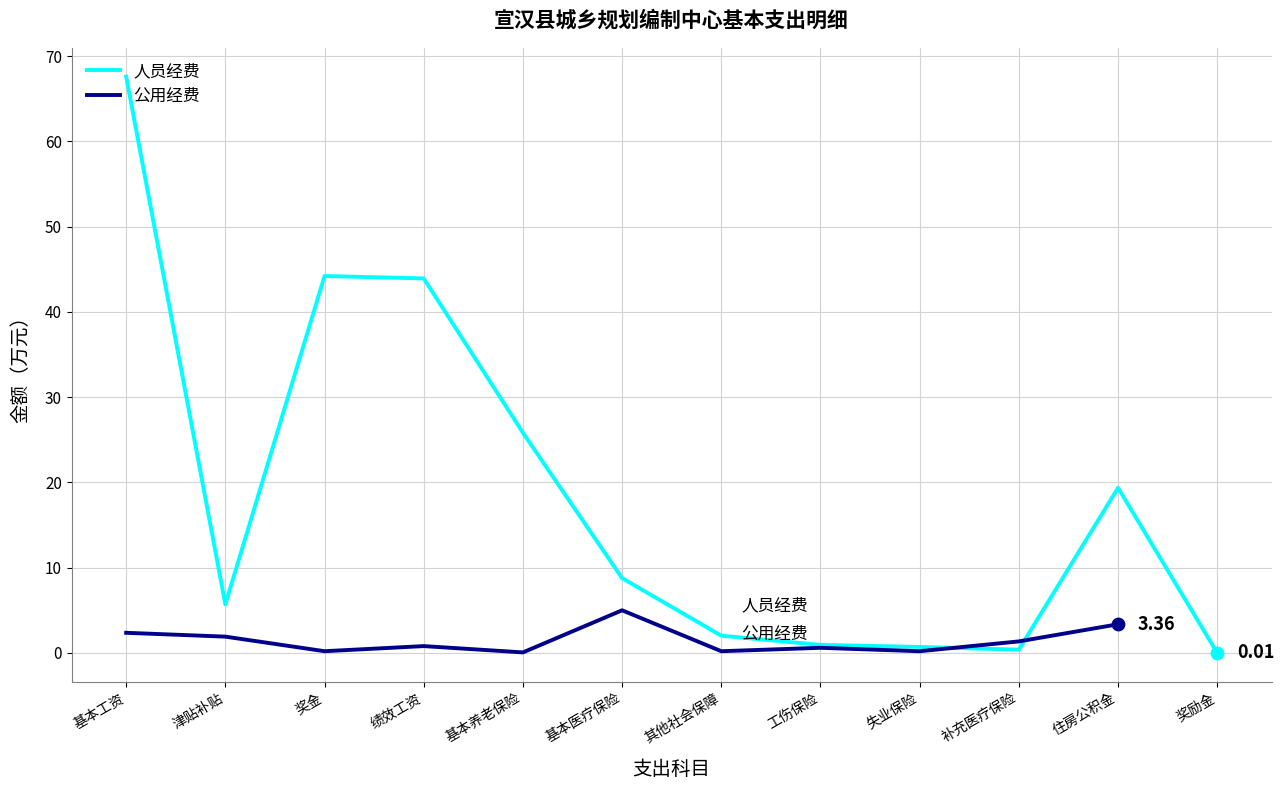

What is the change in value from 基本医疗保险 to 奖励金?

-8.8